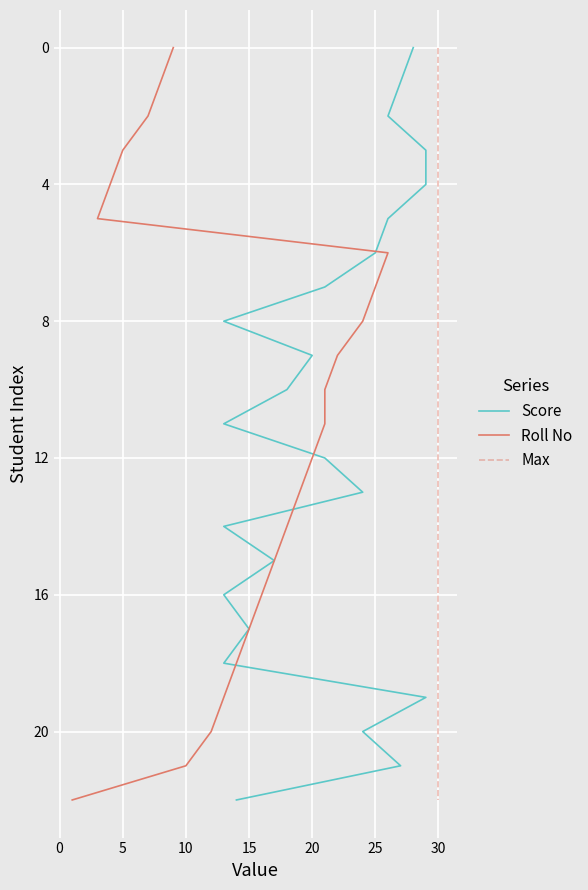

What is the sum of all Roll No values?

253